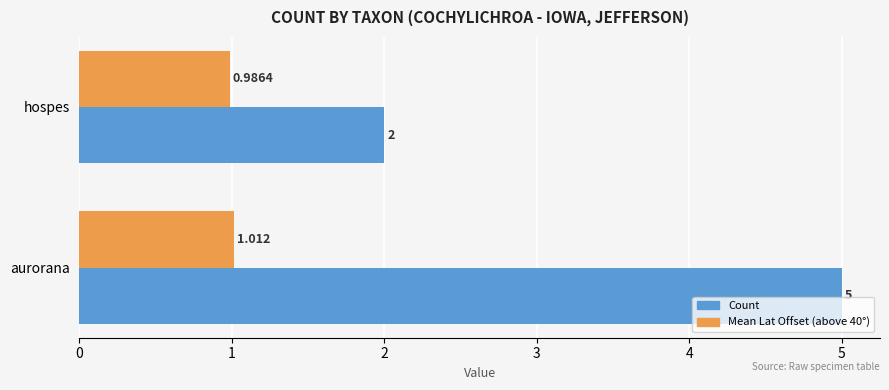

How many series are shown in this chart?

2